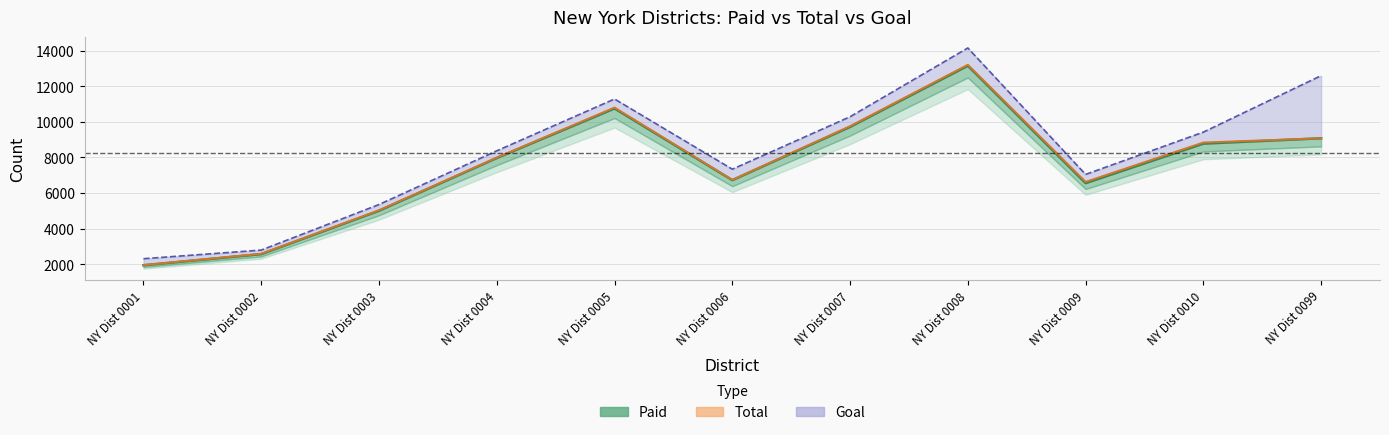

What is the value of the Paid point at the 2nd from the left?

2567